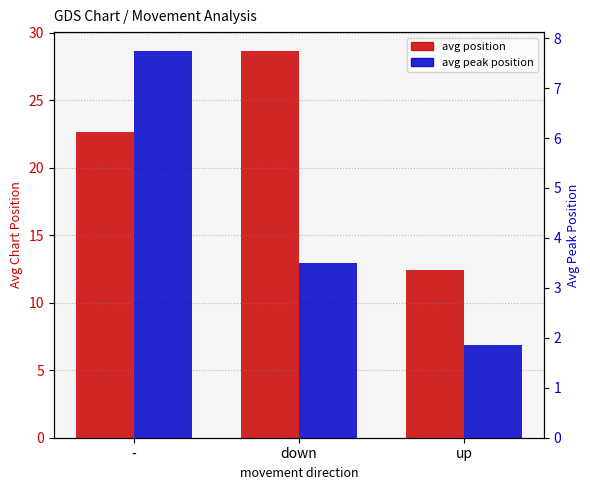

How many bars are there in each group?

2